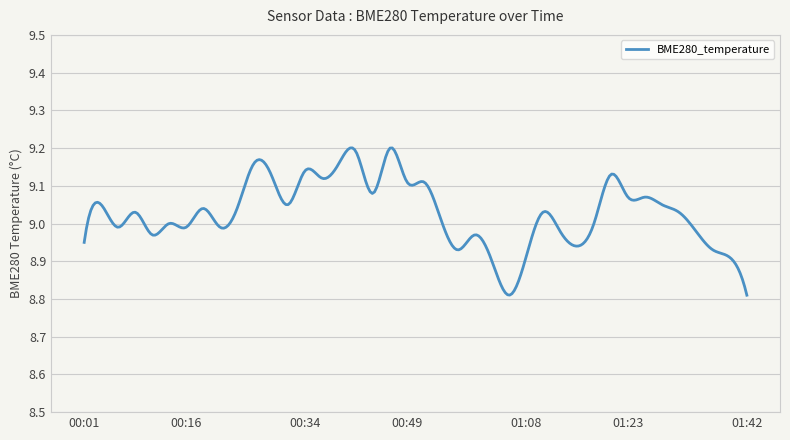

Count the number of data series in this chart.

1